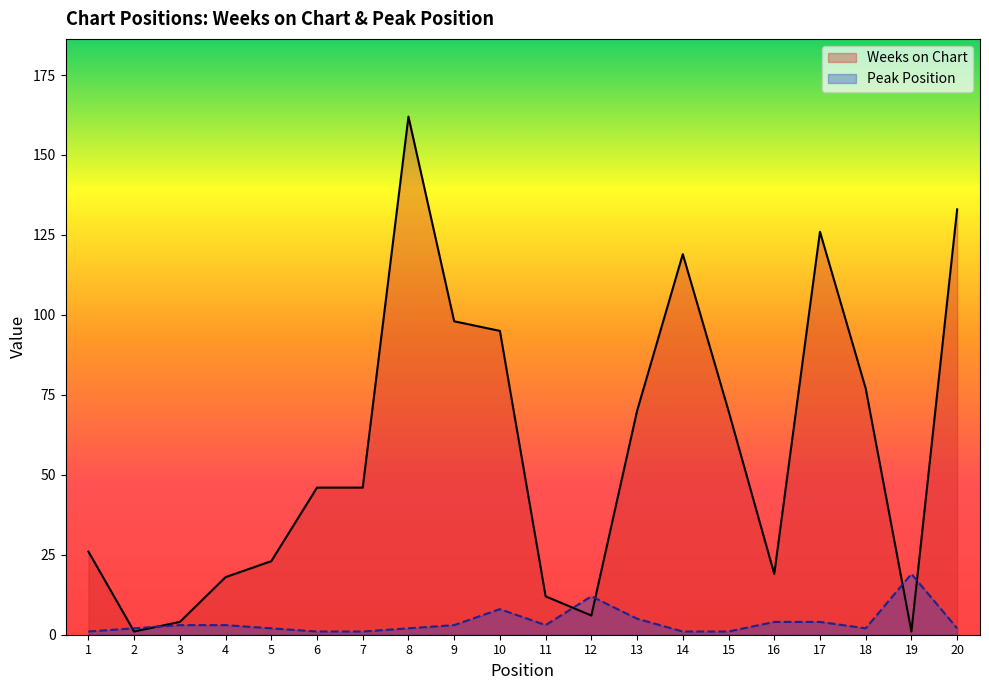

In Weeks on Chart, how many points are higher than both neighbors (excluding endpoints)?

3